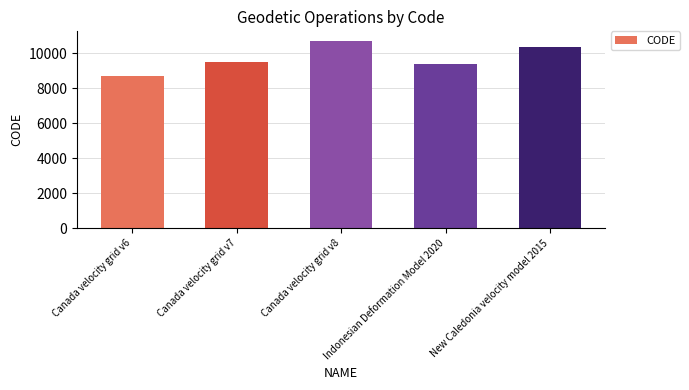

Reading left to right, transcribe all the data shown in this chart.

8676	9483	10707	9375	10323